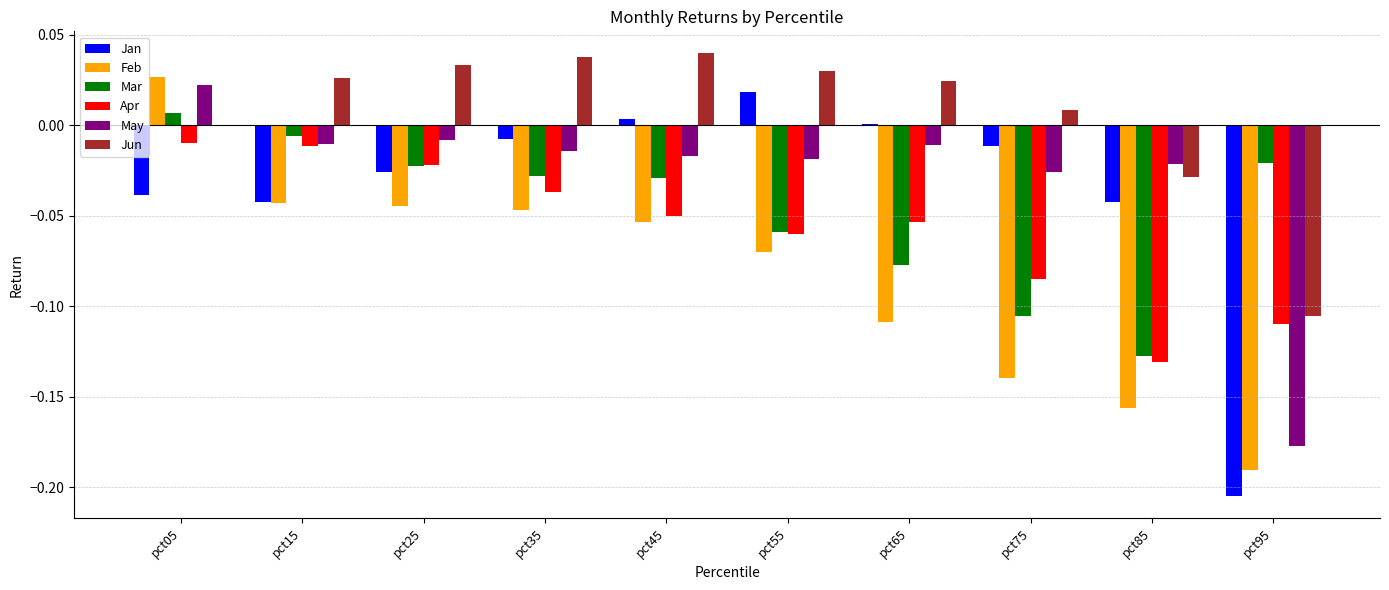

What is the sum of all Apr values?

-0.6